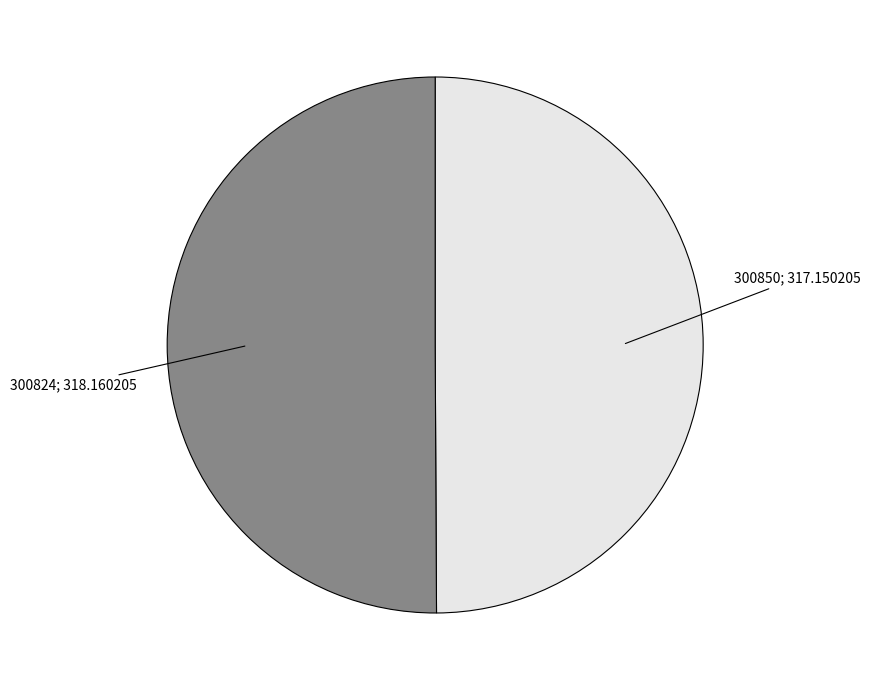

How many slices are in this pie chart?

2